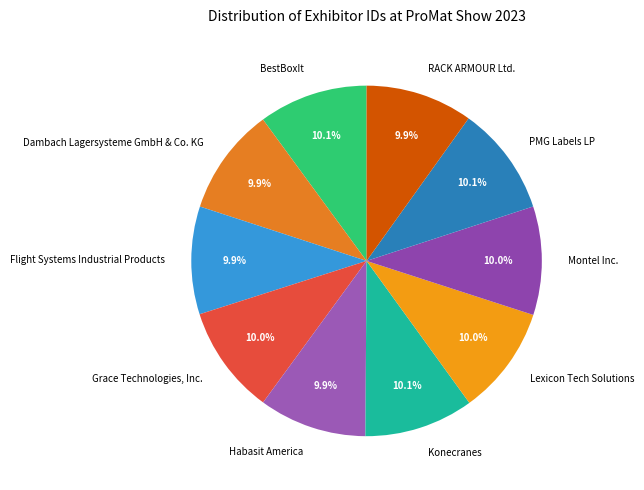

Is there any slice that represents more than half of the pie?

No